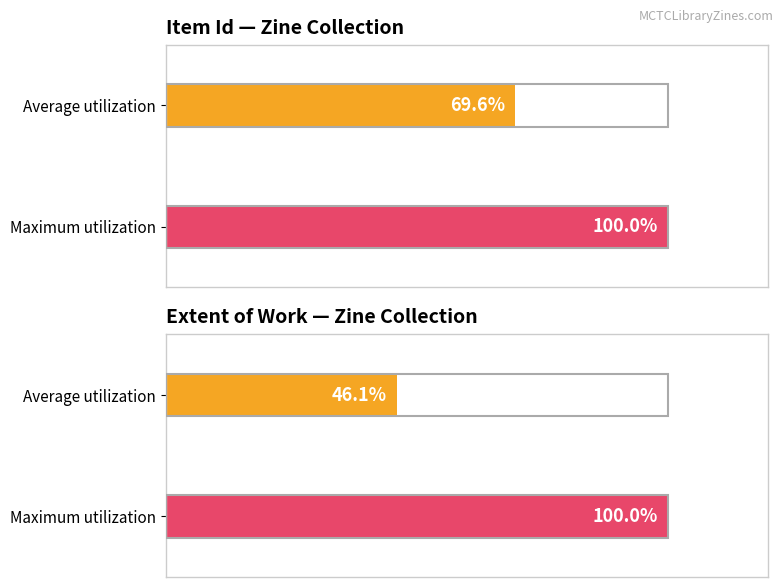

What is the maximum value shown in the chart?

1.0